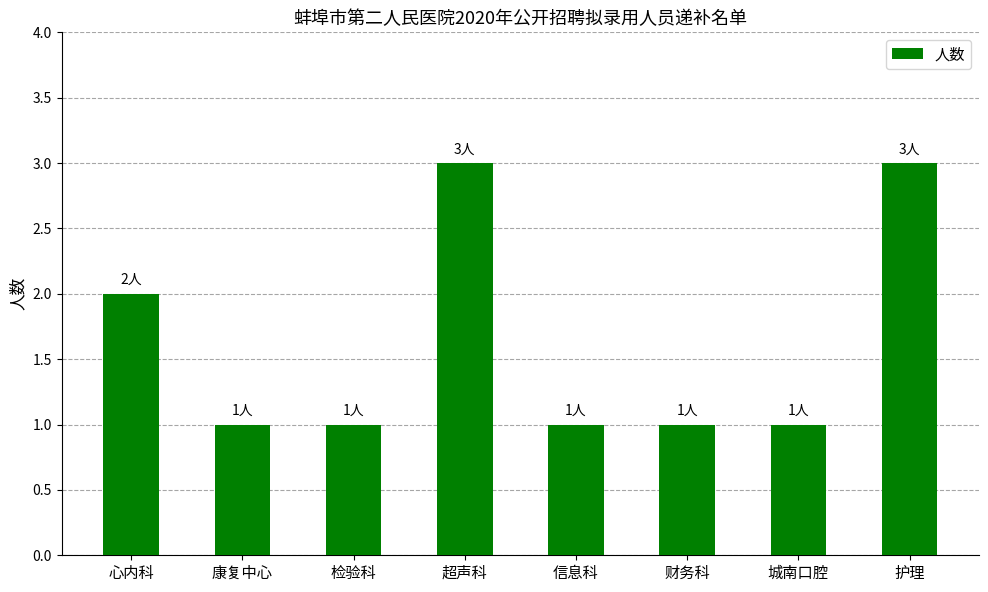

What is the label of the 3rd bar from the left?

检验科